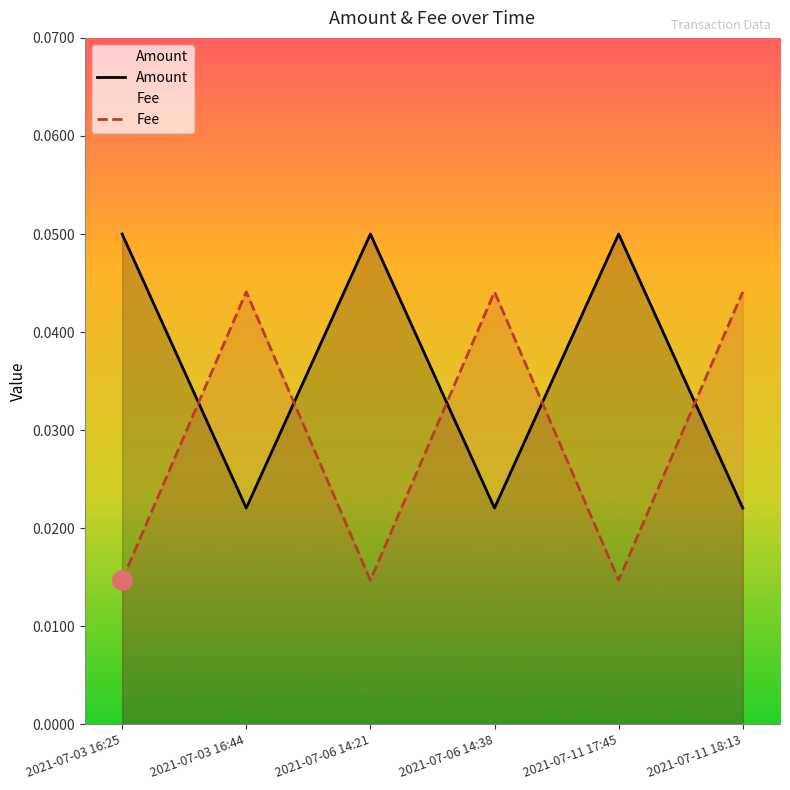

How many lines are shown in the chart?

2